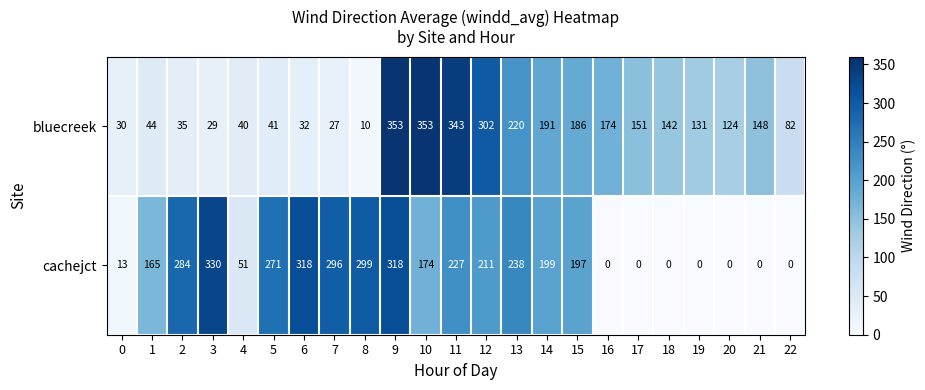

What is the average value of the bluecreek series?

139